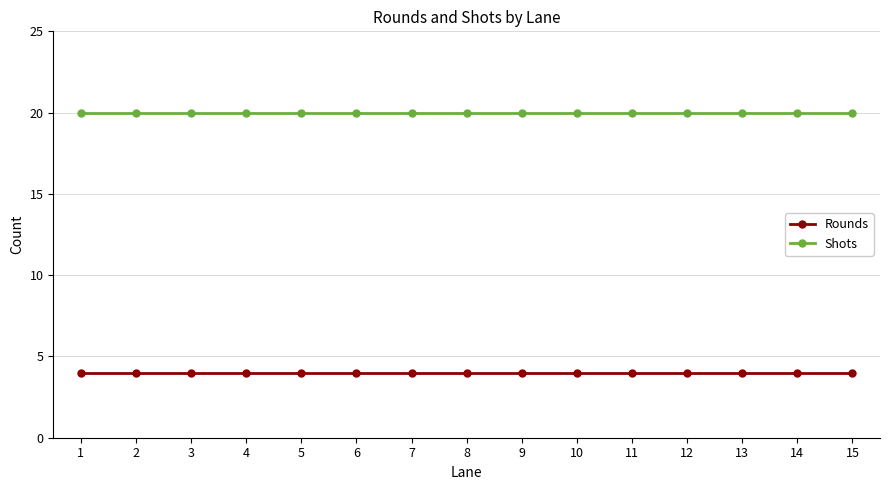

What is the total value across all series at 7?

24